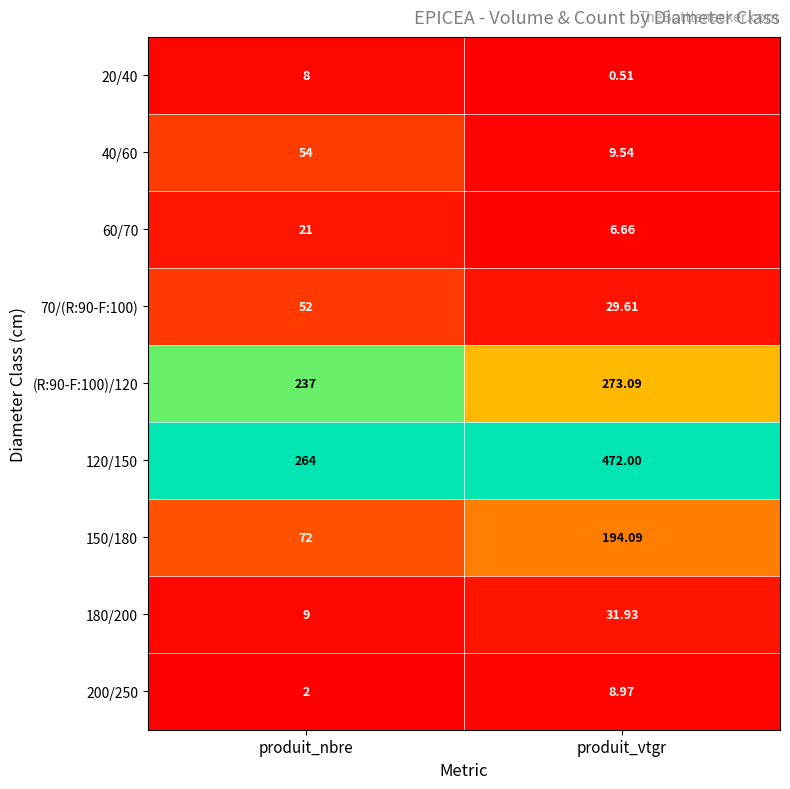

At which category does the chart reach its peak across all series?

produit_vtgr